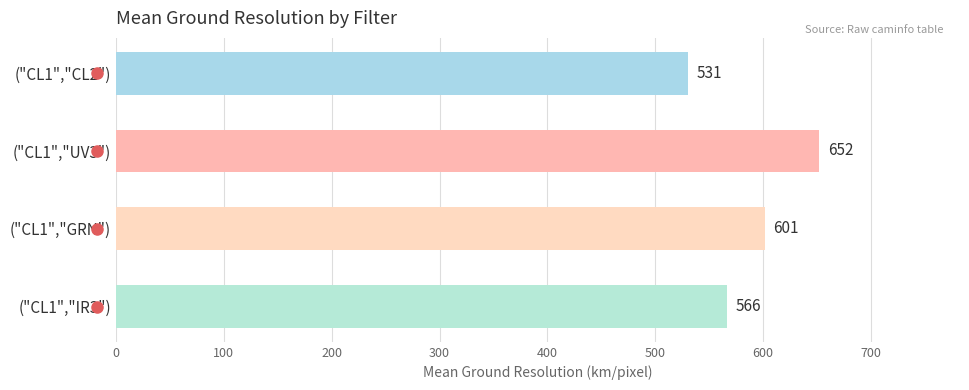

The value at ("CL1","CL2") is 709.9. True or false?

False